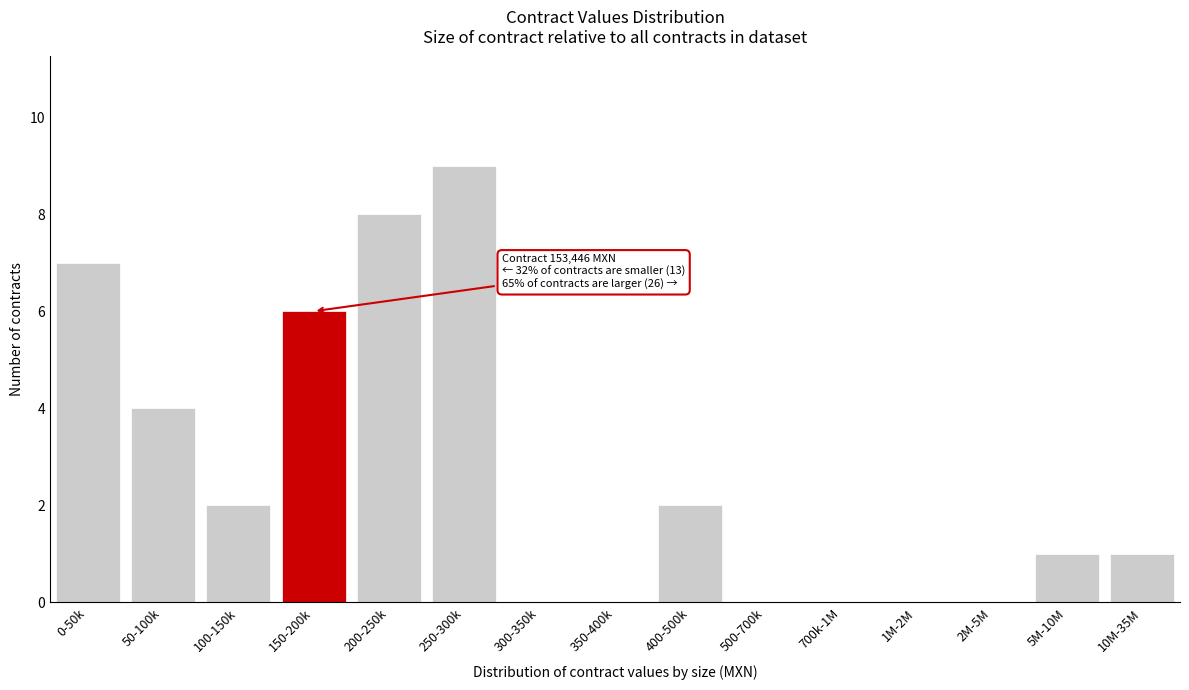

Reading left to right, extract all data points from this chart.

0-50k=7	50-100k=4	100-150k=2	150-200k=6	200-250k=8	250-300k=9	300-350k=0	350-400k=0	400-500k=2	500-700k=0	700k-1M=0	1M-2M=0	2M-5M=0	5M-10M=1	10M-35M=1